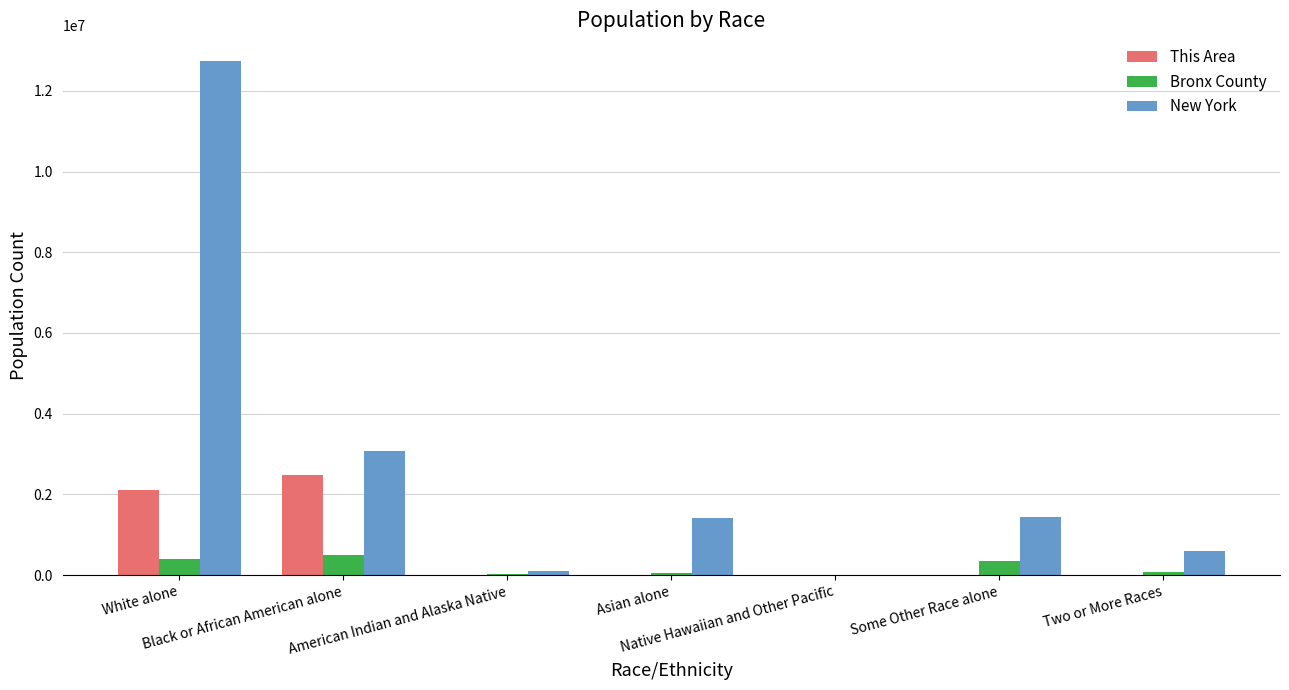

What is the spread (max minus min) of values at White alone?

12354477